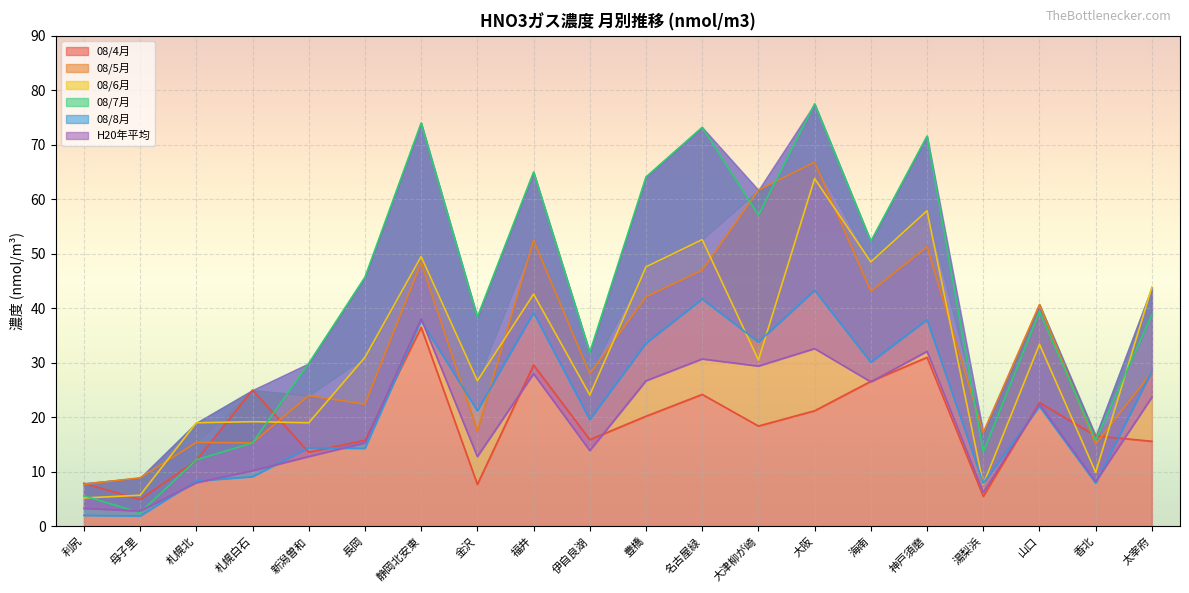

What is the difference between the highest and lowest values at 海南?

25.8